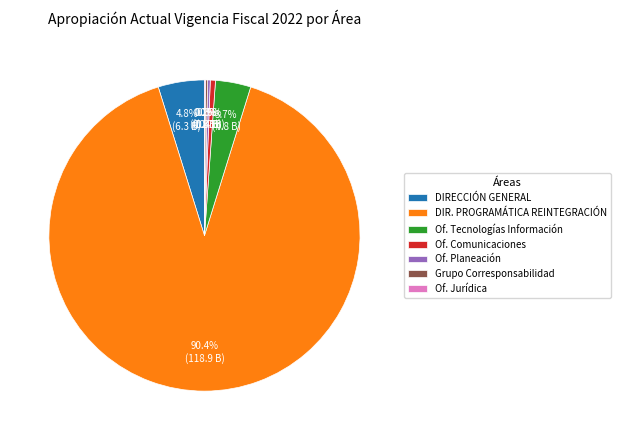

What is the ratio of the value at Of. Tecnologías Información to the value at DIRECCIÓN GENERAL?

0.8